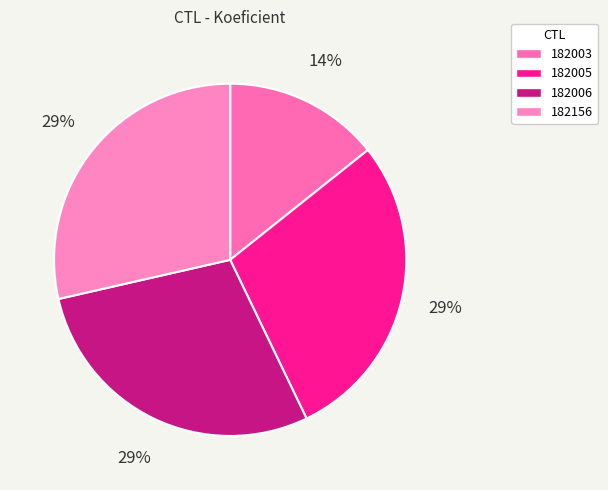

What percentage do 182005 and 182156 together represent?

57.1%